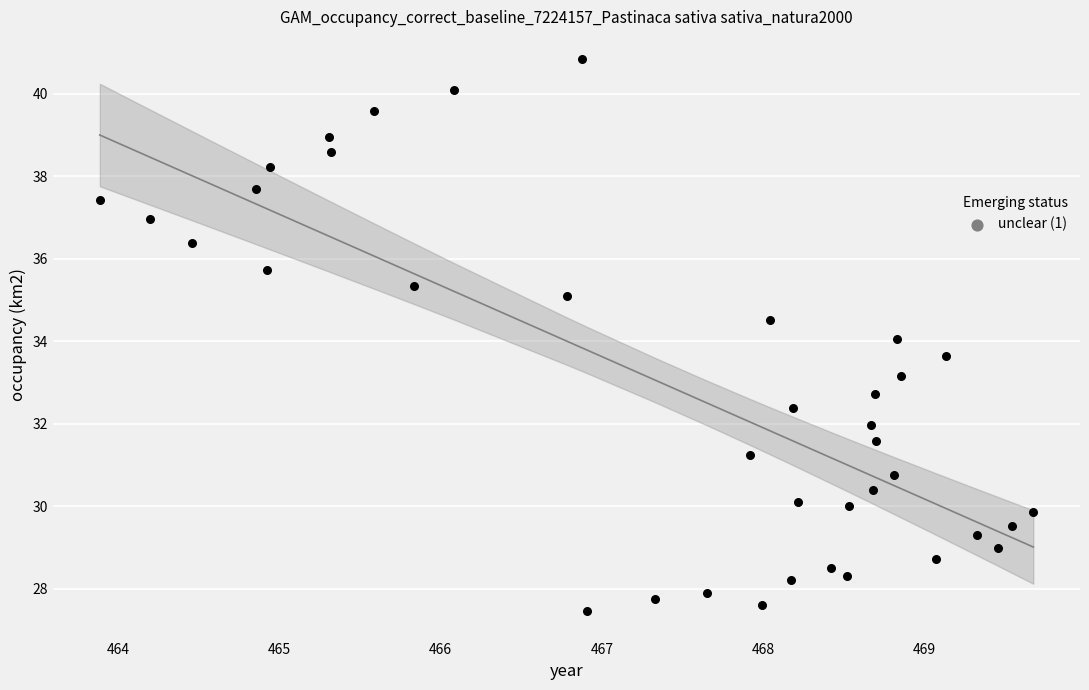

What is the range of X values (max minus min)?

5.8